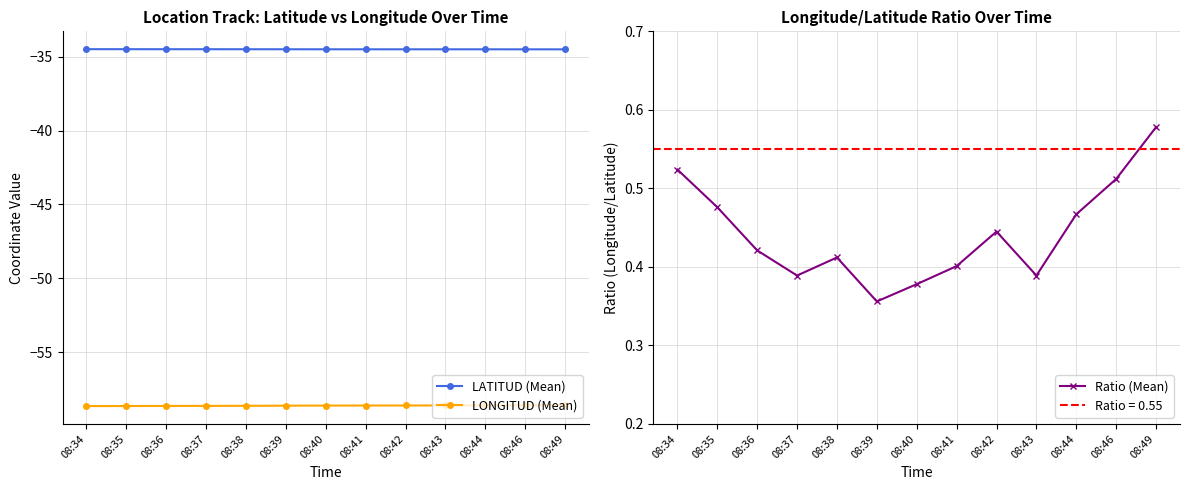

How many lines are shown in the chart?

3